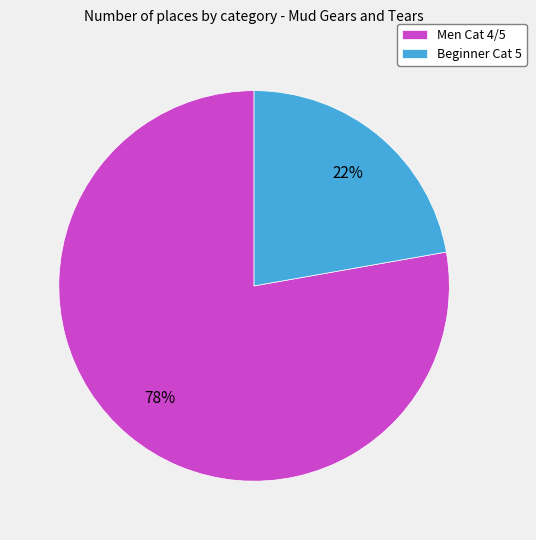

Is it true that Beginner Cat 5 is 22% of the pie?

True